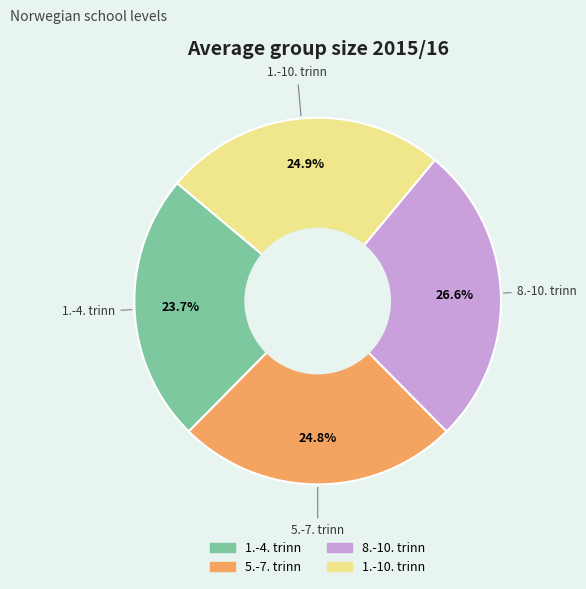

How many segments does this pie chart have?

4